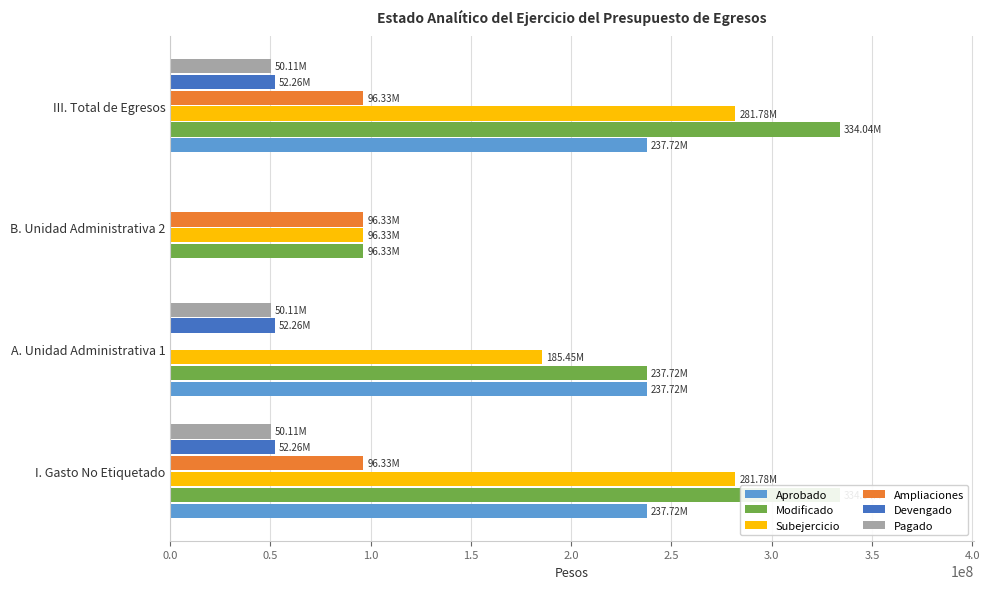

The value of Aprobado at I. Gasto No Etiquetado is 237715076.7. True or false?

True